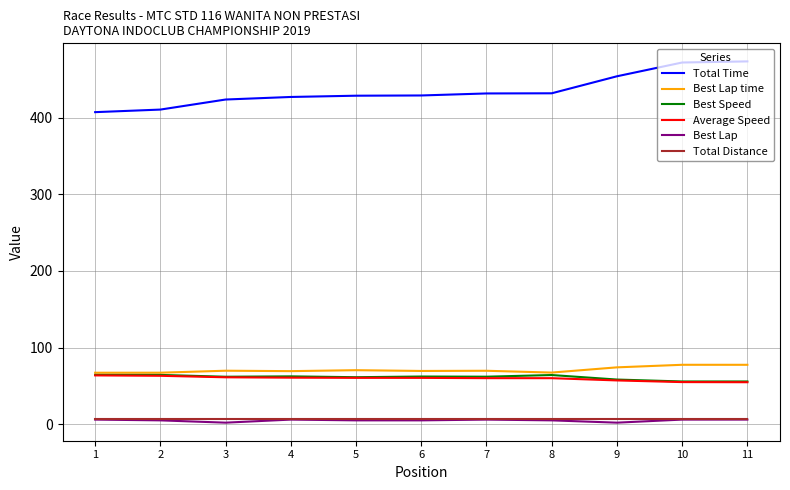

True or false: Total Time and Total Distance cross at least once.

False